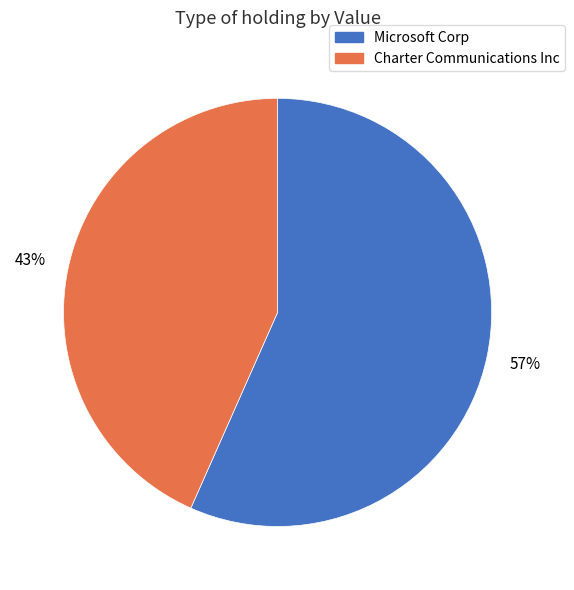

To the nearest percent, what percentage of the pie is Microsoft Corp?

57%